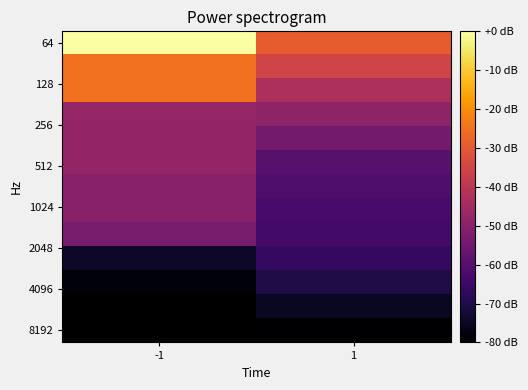

How many data points does each series have?

2